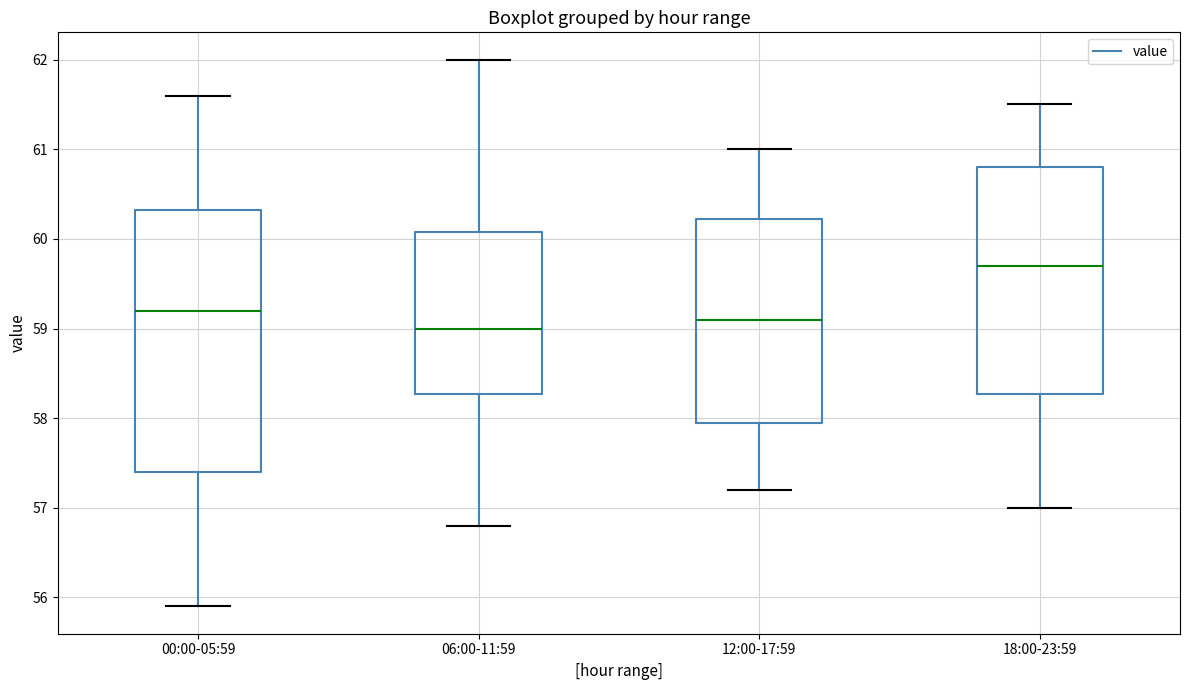

Comparing the boxes themselves (not the whiskers), which one is the tallest?

00:00-05:59